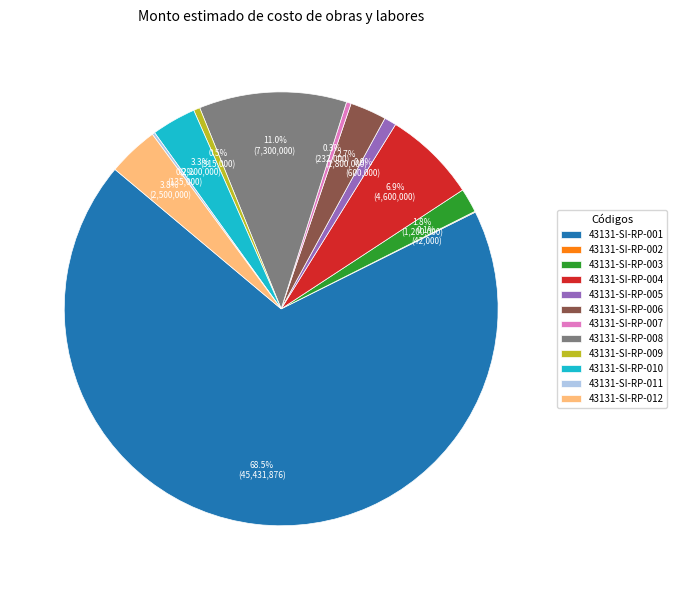

Approximately how many times larger is the value at 43131-SI-RP-005 compared to 43131-SI-RP-007?

2.6